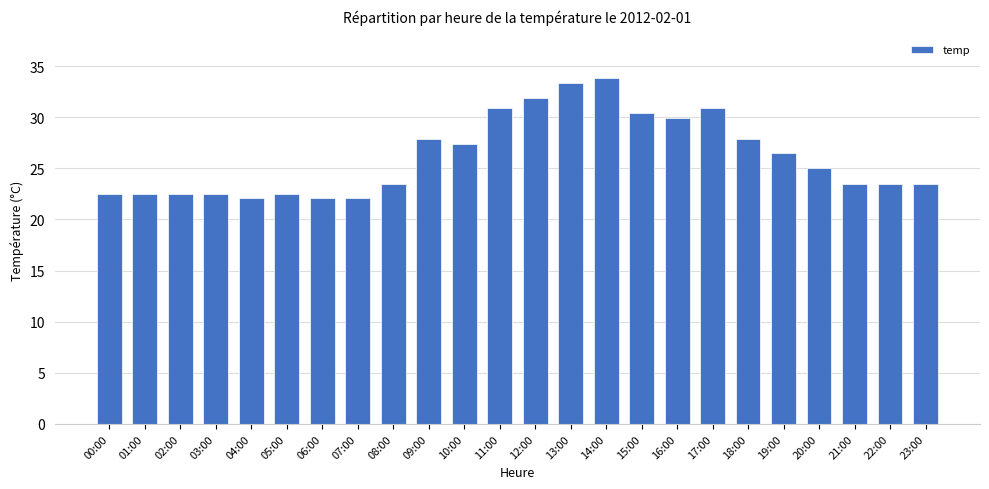

Between 02:00 and 06:00, which is larger?

02:00